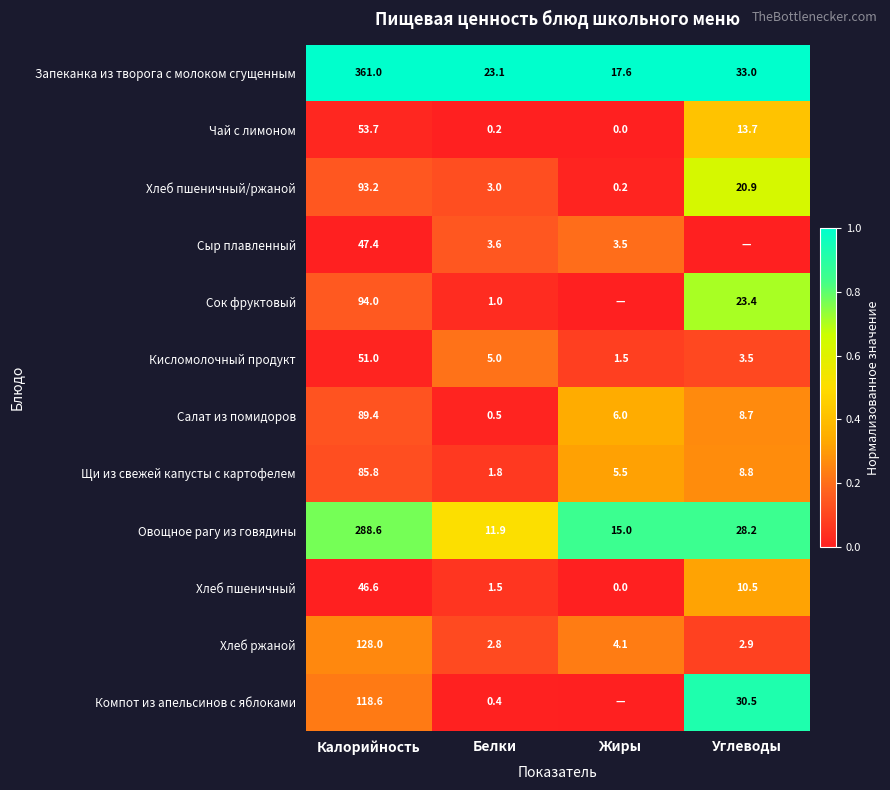

What is the difference between the highest and lowest values at Калорийность?

314.4